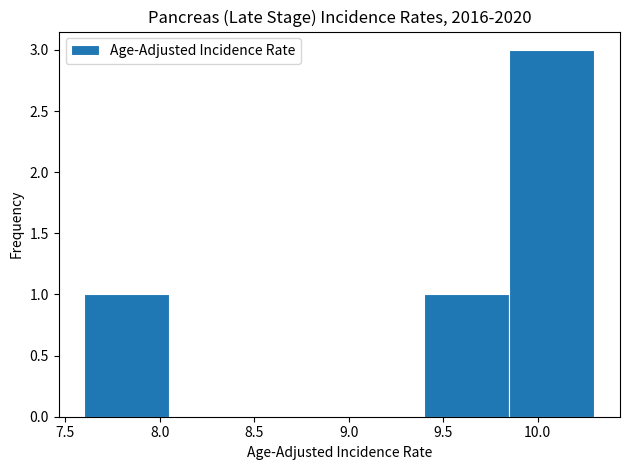

What is the height of the bar covering 9.40 to 9.85 on the x-axis? The values are not printed on the chart, so give them approximately, as read against the axis.

1